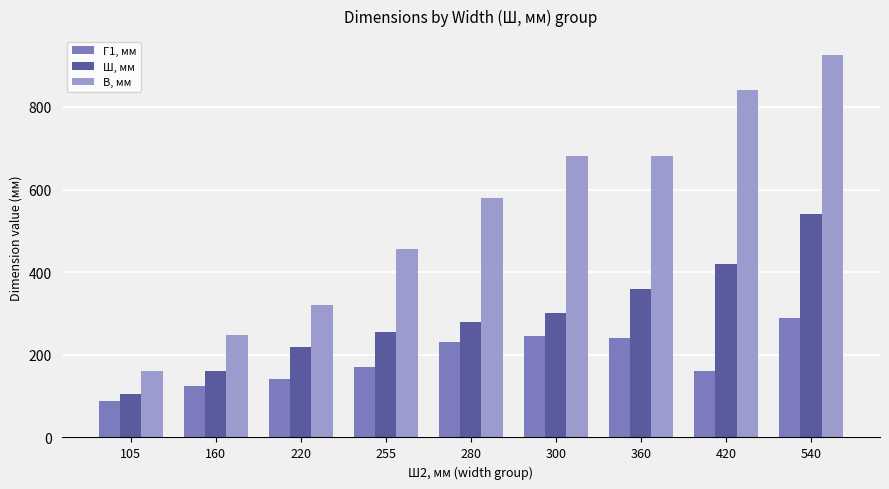

The value of Ш, мм at 420 is 420.0. True or false?

True